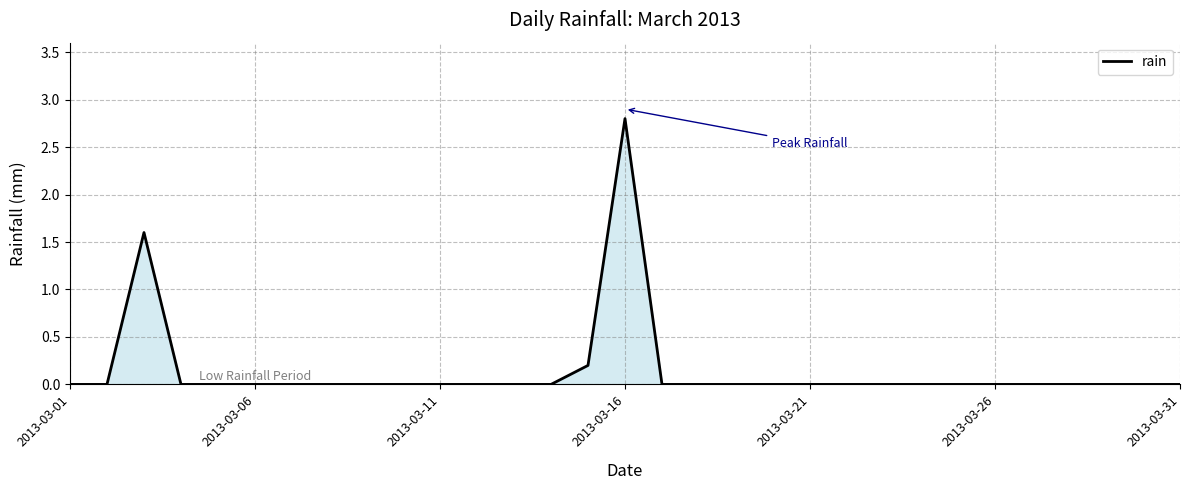

What is the difference between the maximum and minimum values?

2.8